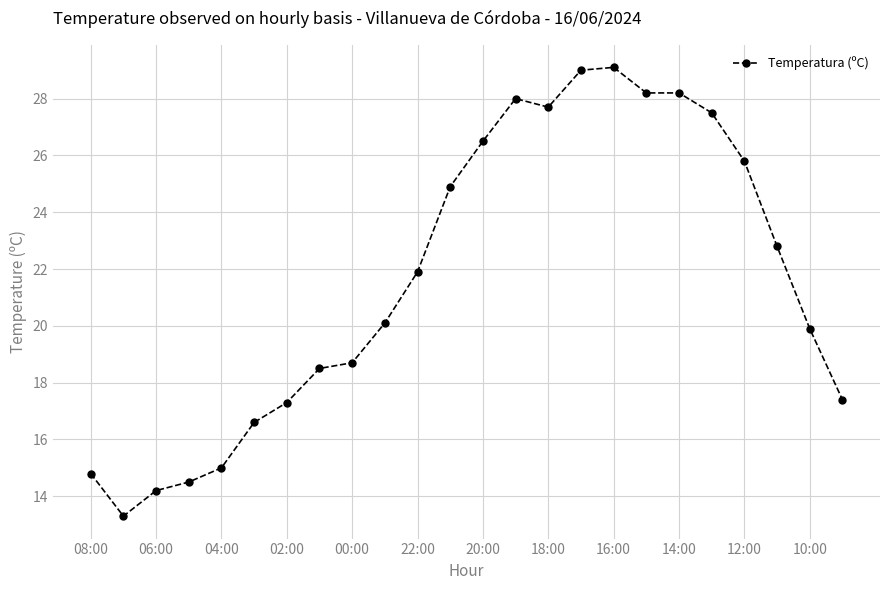

Reading right to left, list all the values displayed in this chart.

17.4	19.9	22.8	25.8	27.5	28.2	28.2	29.1	29.0	27.7	28.0	26.5	24.9	21.9	20.1	18.7	18.5	17.3	16.6	15.0	14.5	14.2	13.3	14.8